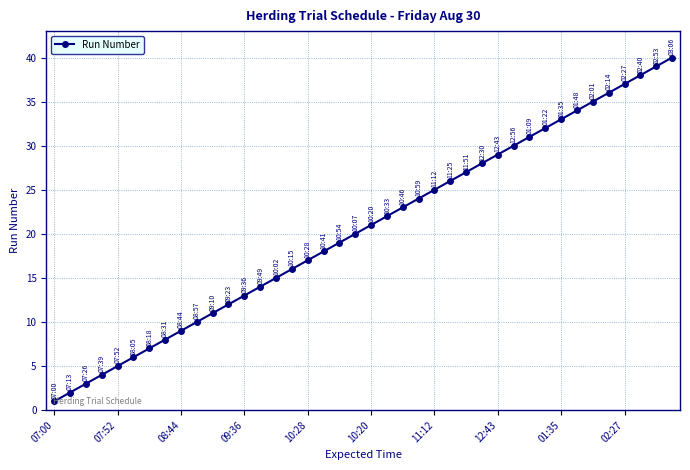

What is the sum of all values?

820